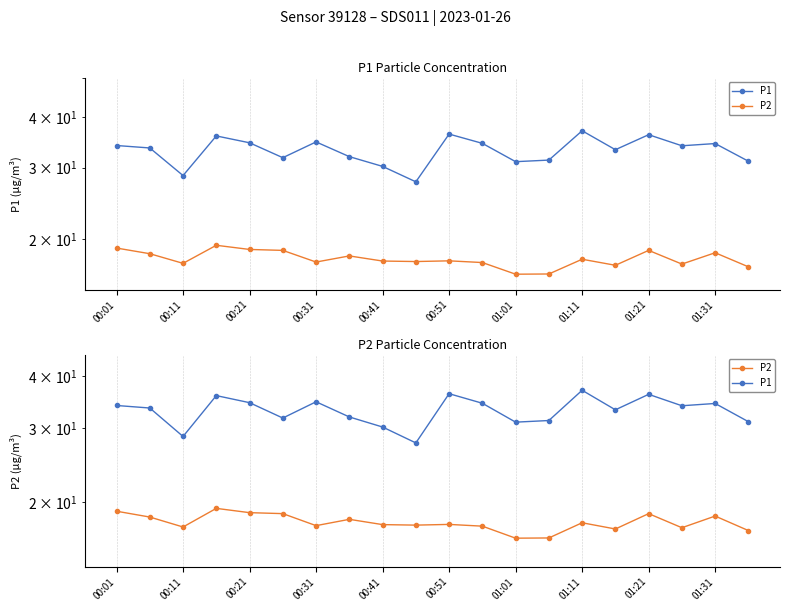

At 17, list the series in order from largest to smallest.

P1, P2